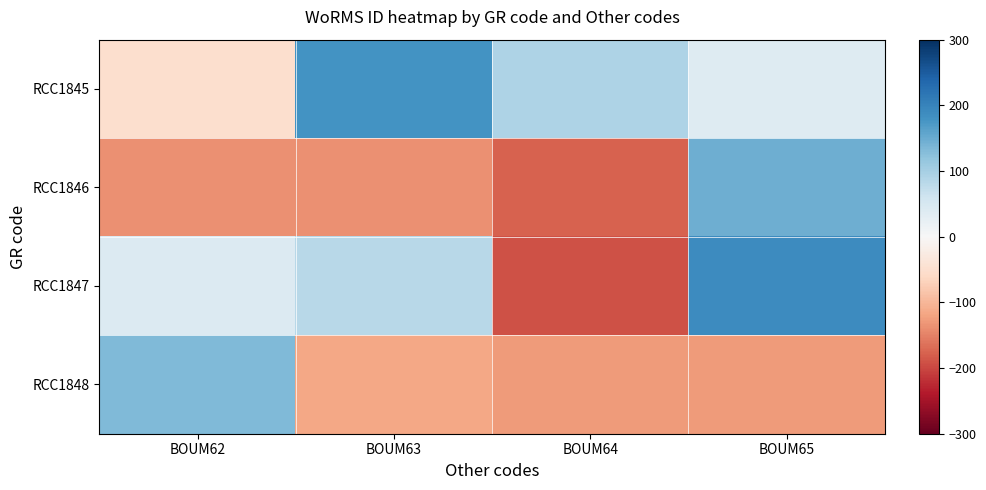

Which series has the widest spread of values?

RCC1847